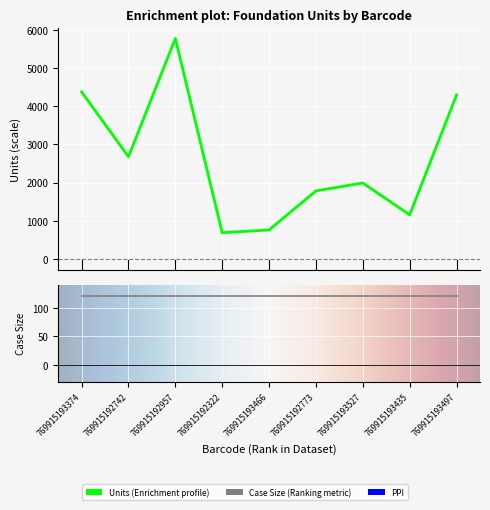

What position from the left is 769915193435?

8